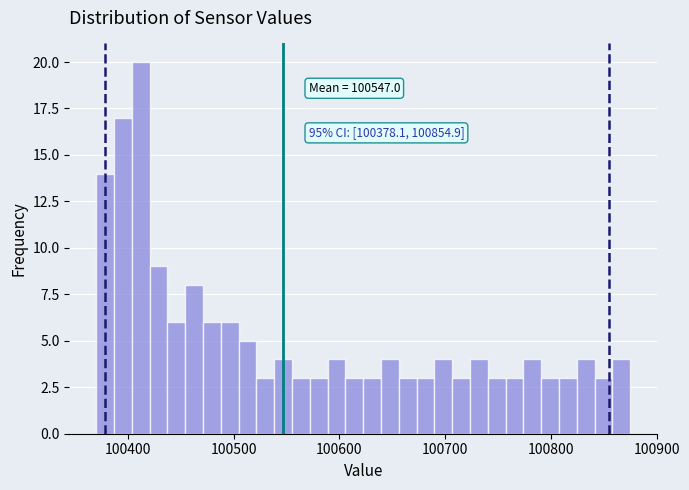

Read against the x-axis, roughly where is the centre of the tallest bar?

100410